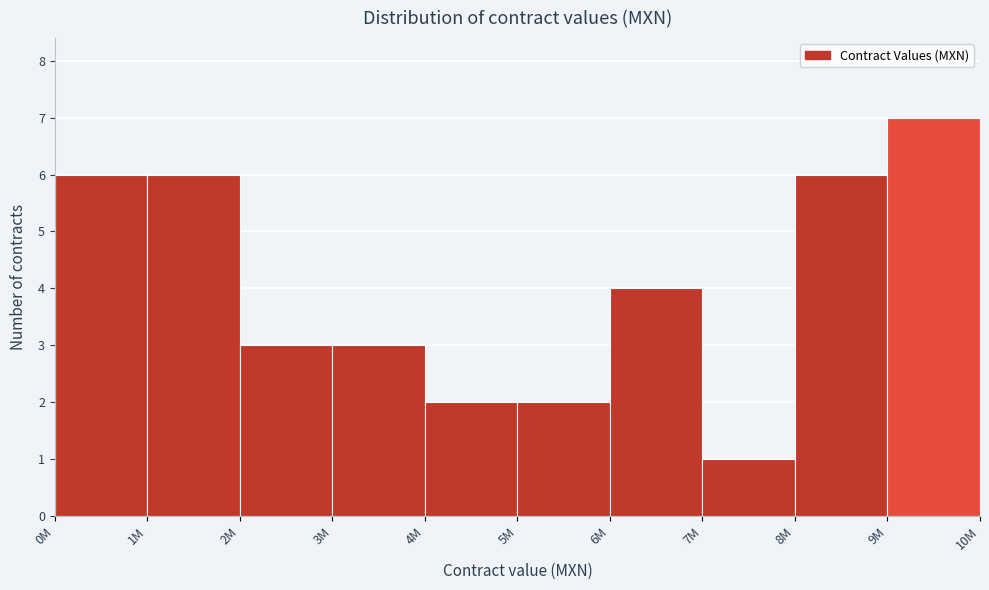

Reading left to right, what are all the values shown in this chart?

0M=6	1M=6	2M=3	3M=3	4M=2	5M=2	6M=4	7M=1	8M=6	9M=7